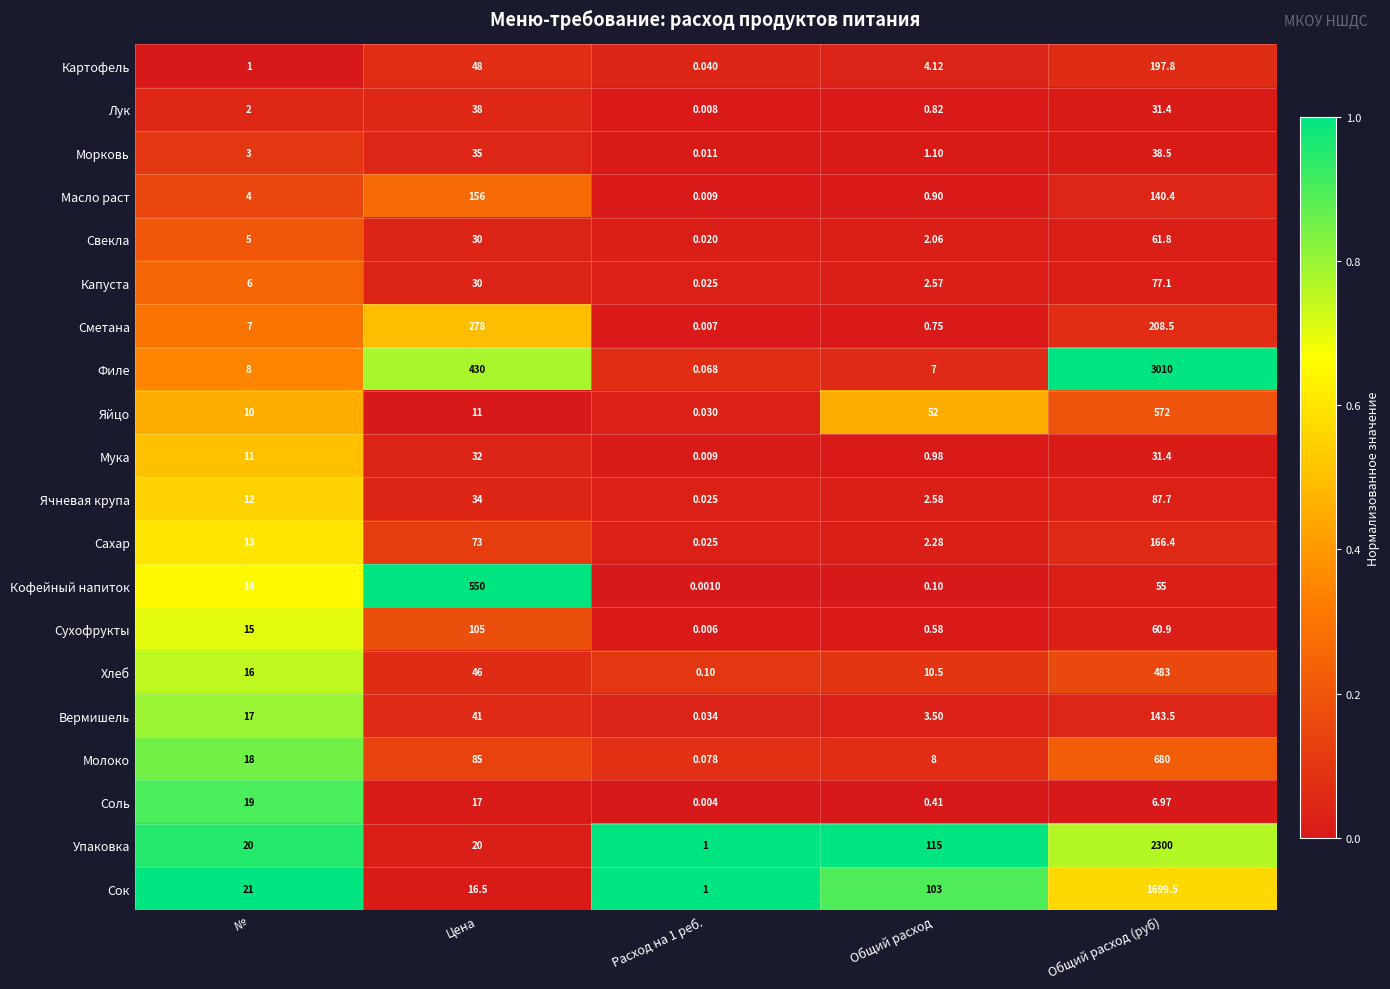

What is the total value across all series at Цена?

2075.5